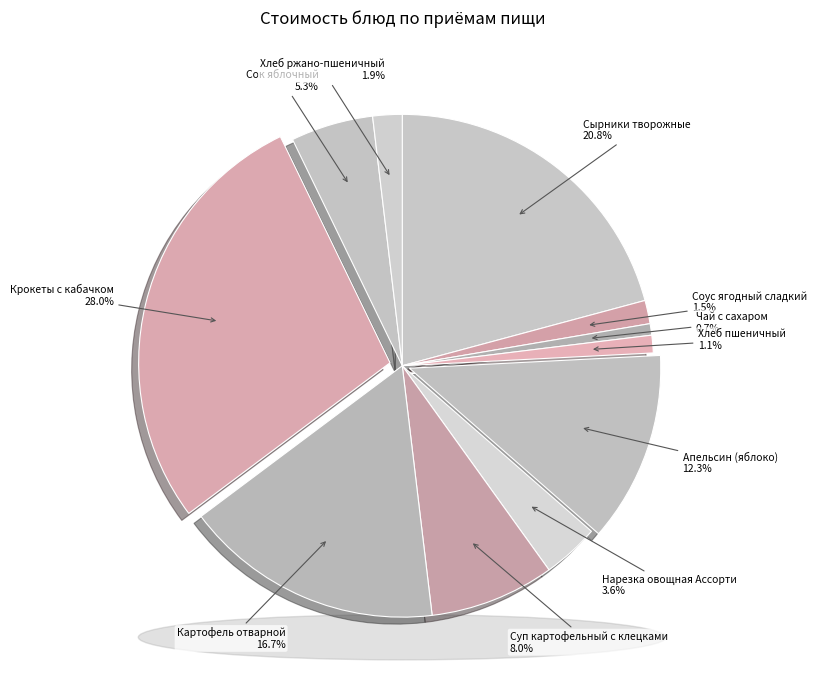

Which category has the smallest portion of the pie?

Чай с сахаром